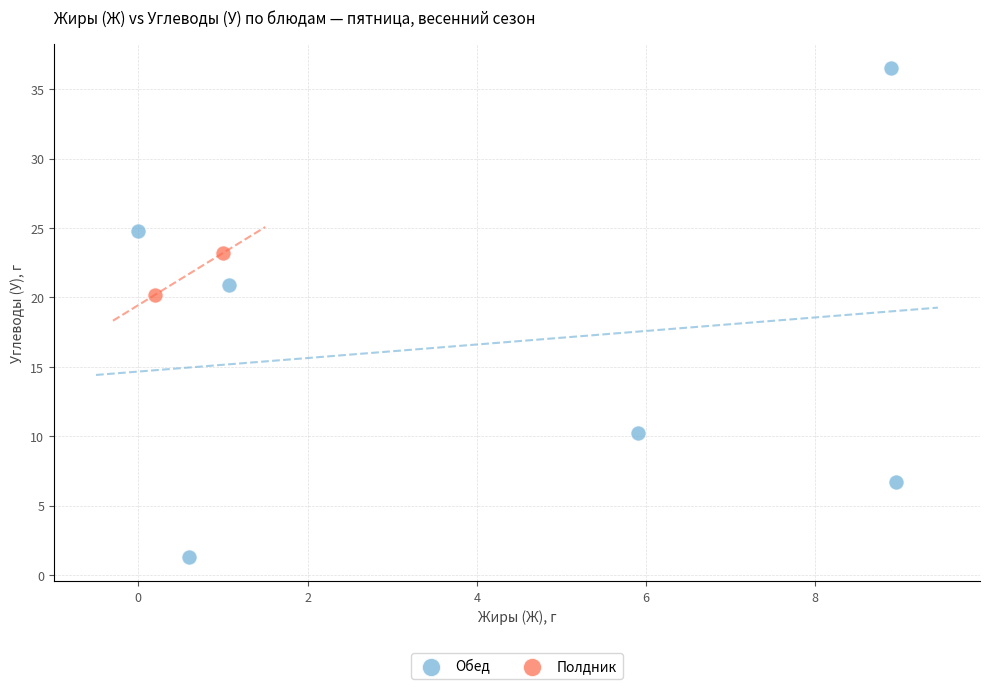

What are all the series names shown in the legend?

Обед, Полдник